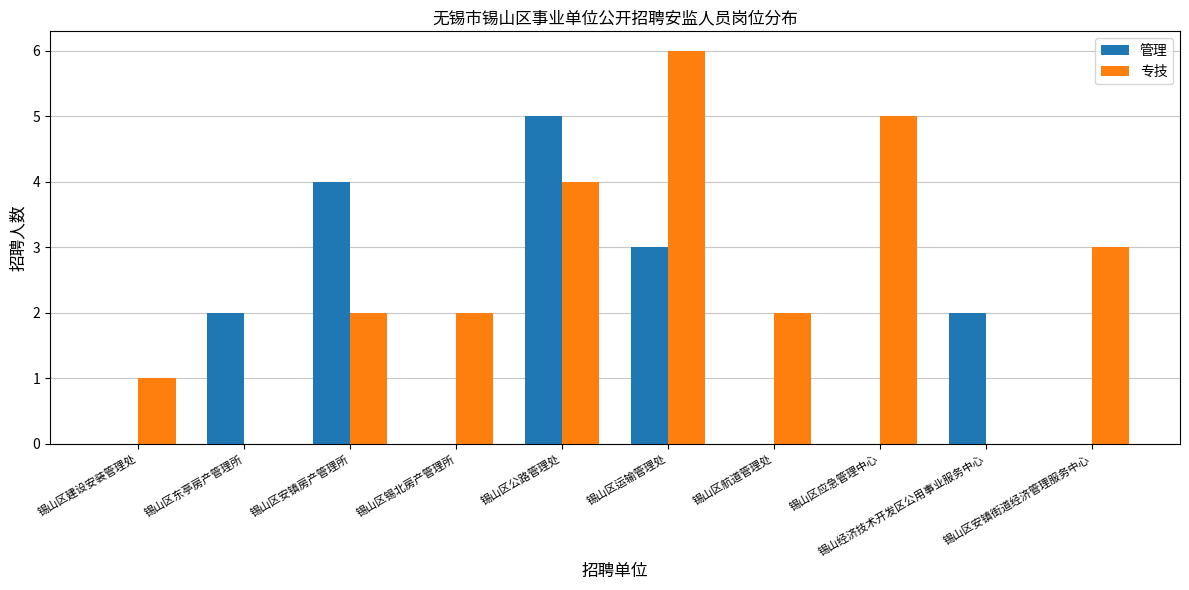

How many categories are shown in the chart?

10